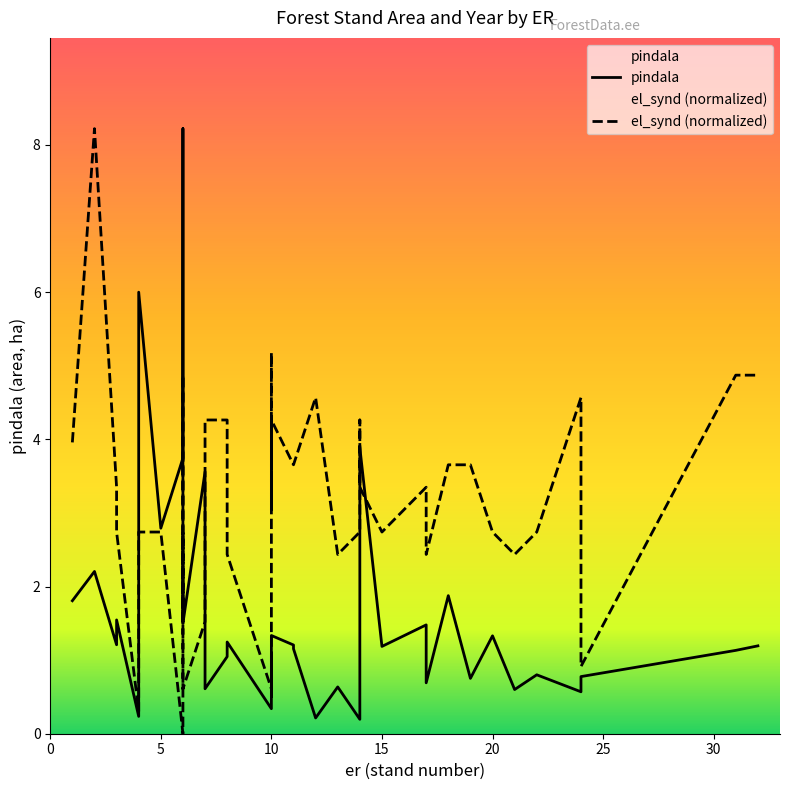

What are all the series names shown in the legend?

pindala, el_synd (normalized)